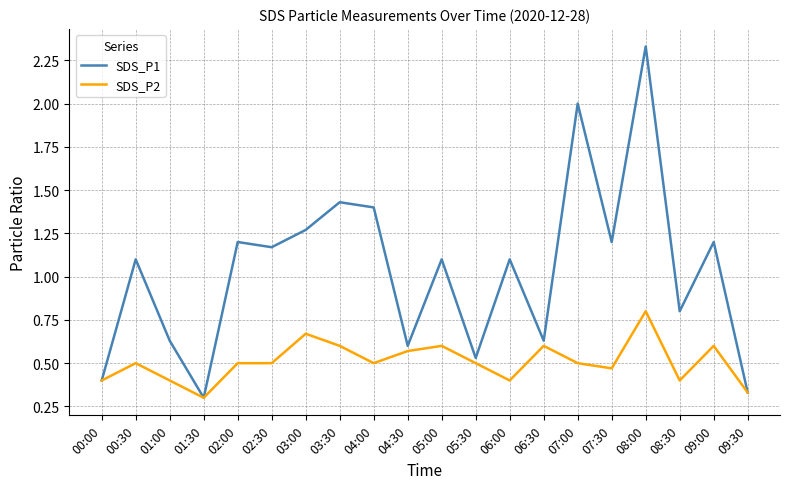

True or false: SDS_P1 has more than 0 points higher than both neighbors.

True